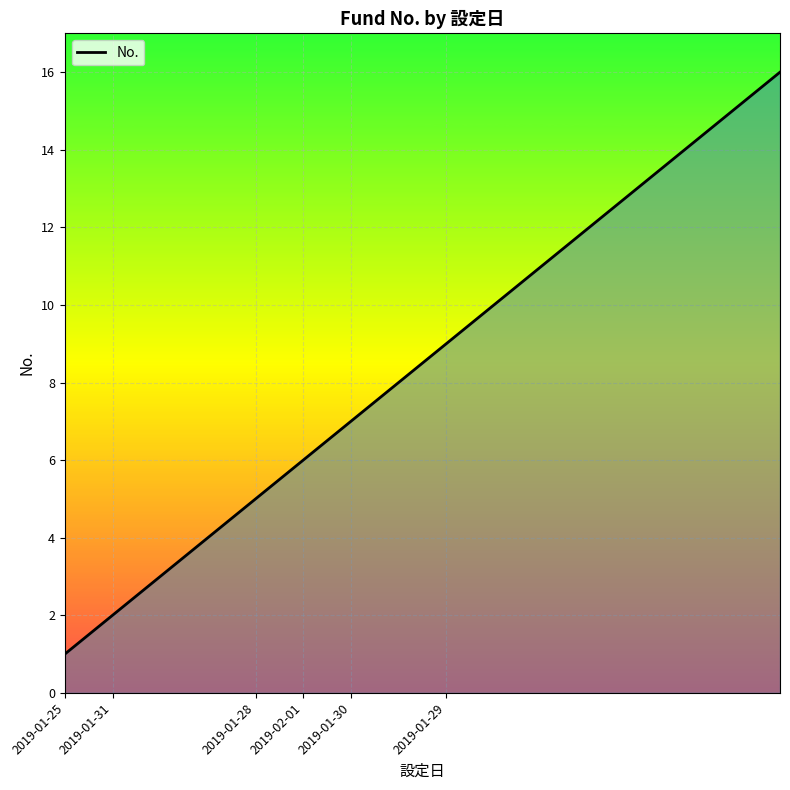

What is the smallest value displayed?

1